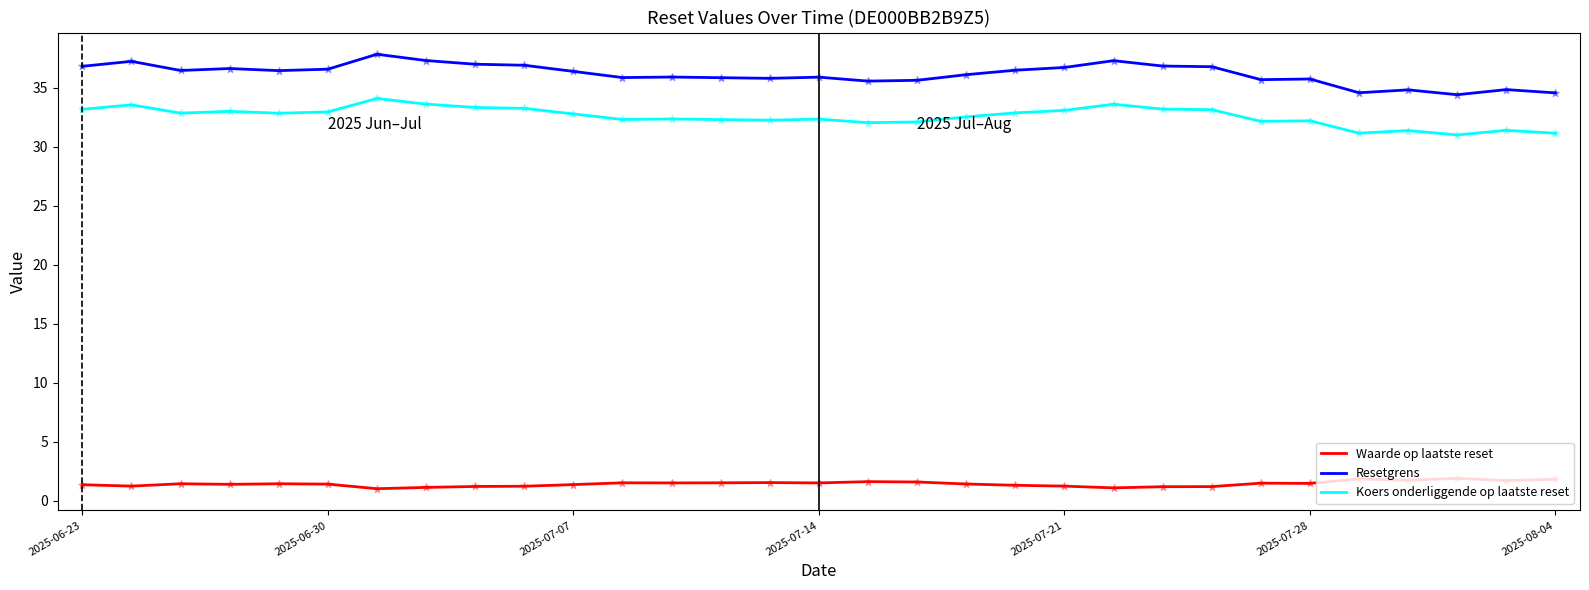

Rank the series by their maximum value, from highest to lowest.

Resetgrens, Koers onderliggende op laatste reset, Waarde op laatste reset